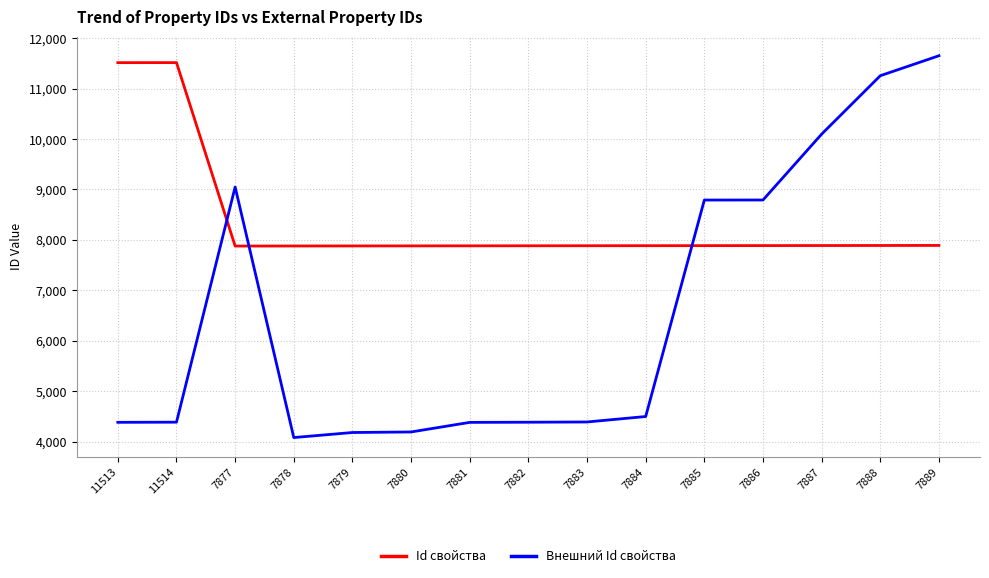

What is the approximate value of Внешний Id свойства at 7885, to the nearest 50?

8800